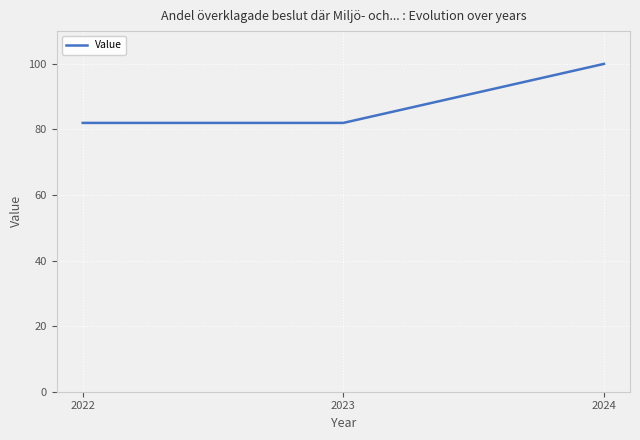

How many categories are shown in the chart?

3